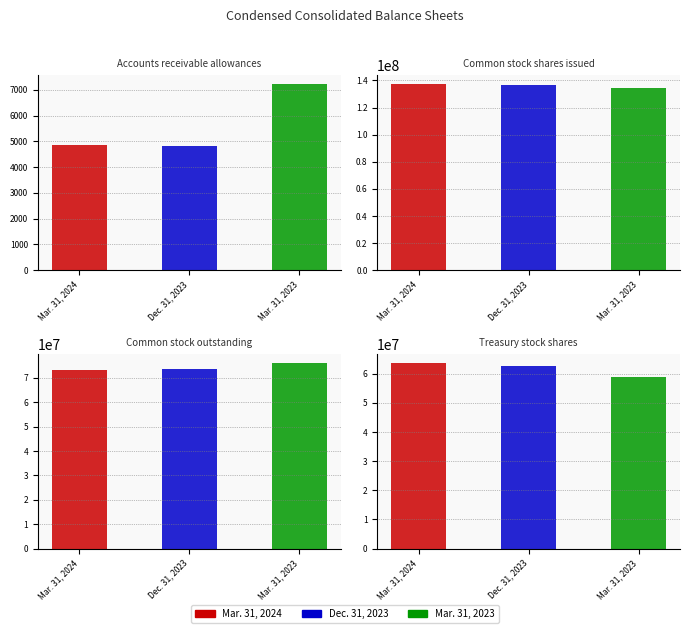

Where does the Dec. 31, 2023 series first go above 73681000?

Common stock shares issued